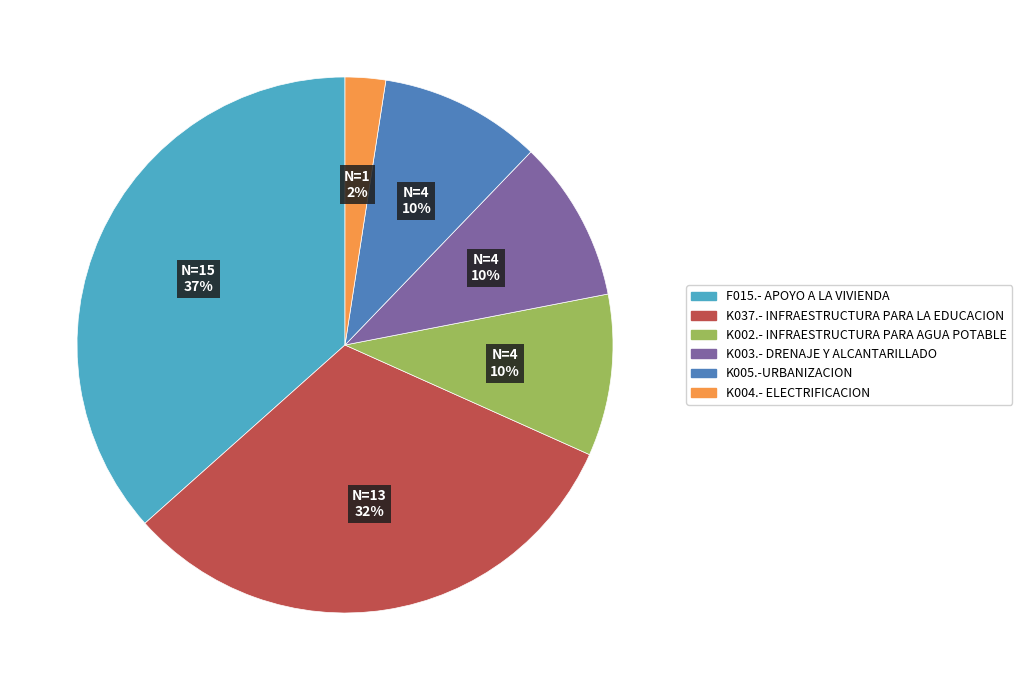

The K037.- INFRAESTRUCTURA PARA LA EDUCACION slice represents 43% of the pie. True or false?

False